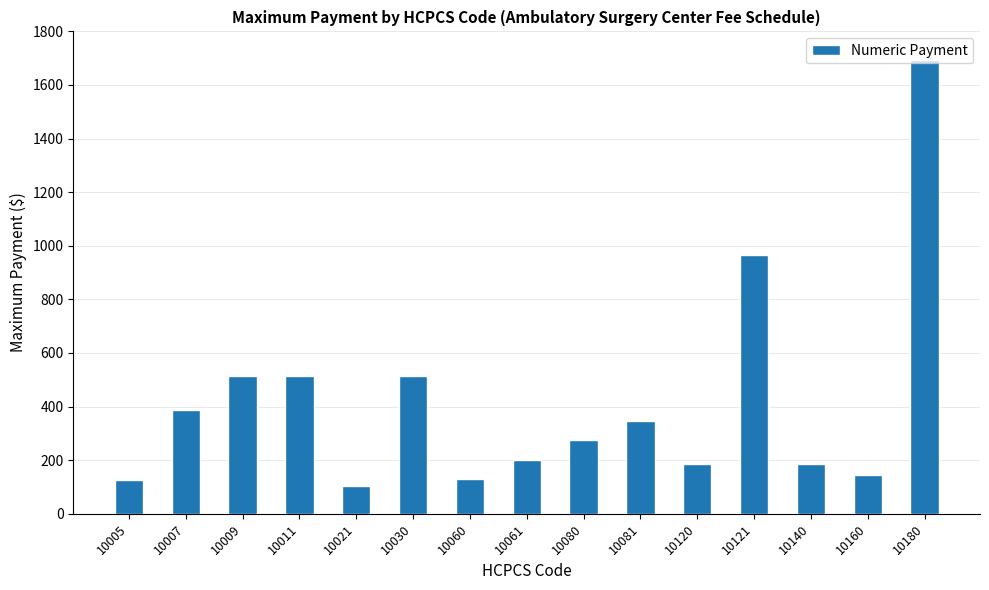

Read the value at 10007.

387.3